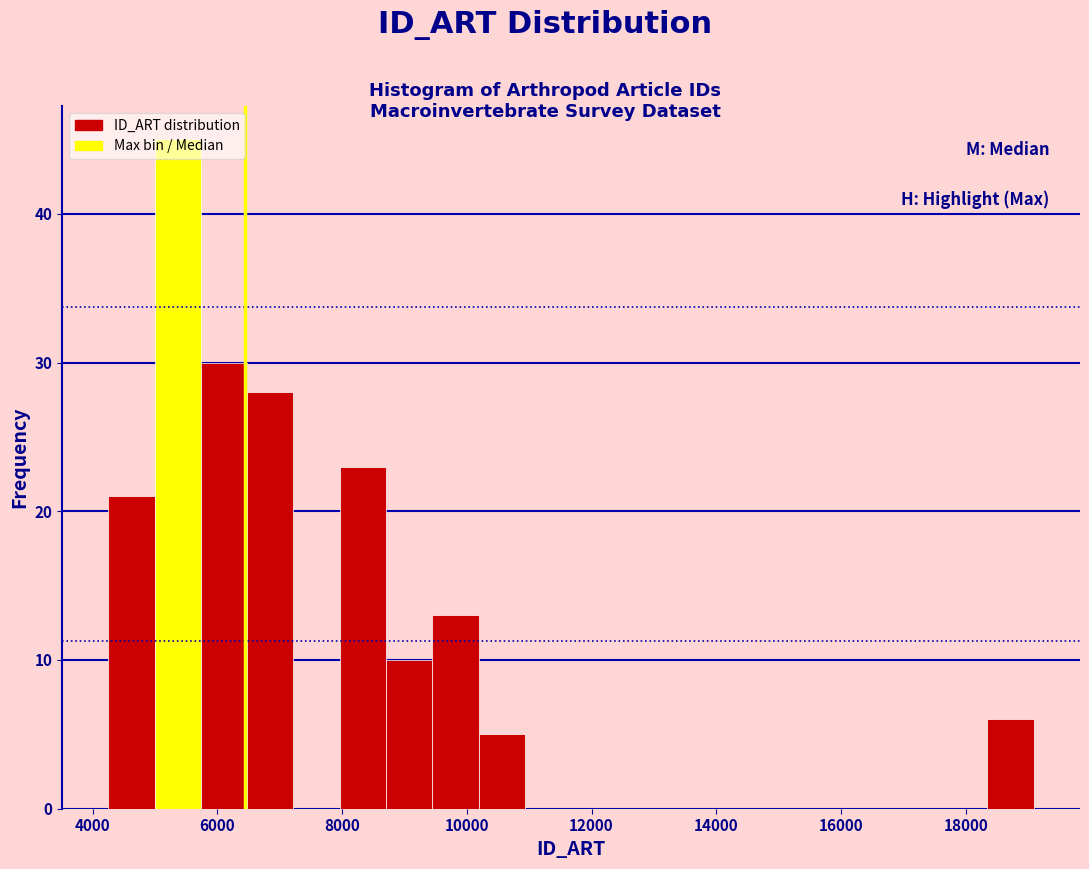

Around what value on the x-axis is the tallest bar? Give the approximate position of its centre, as read against the axis.

5400